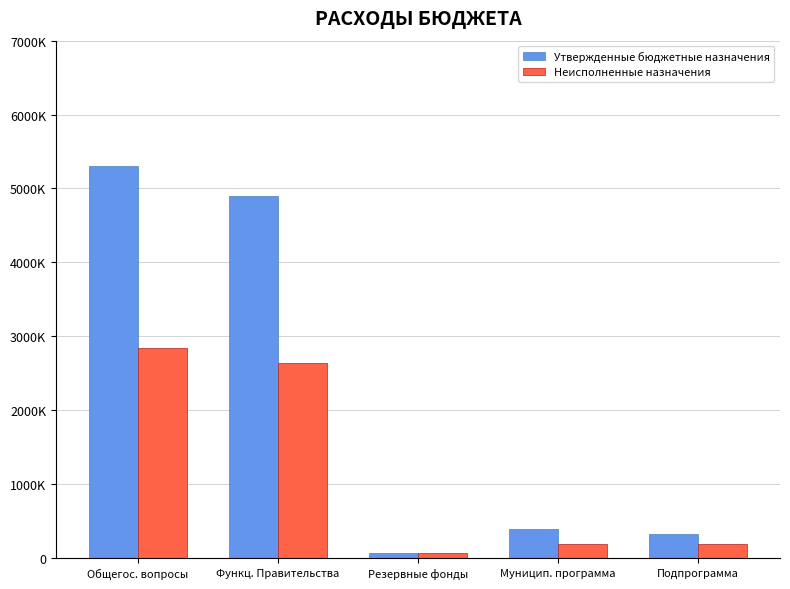

Does the chart contain any negative values?

No